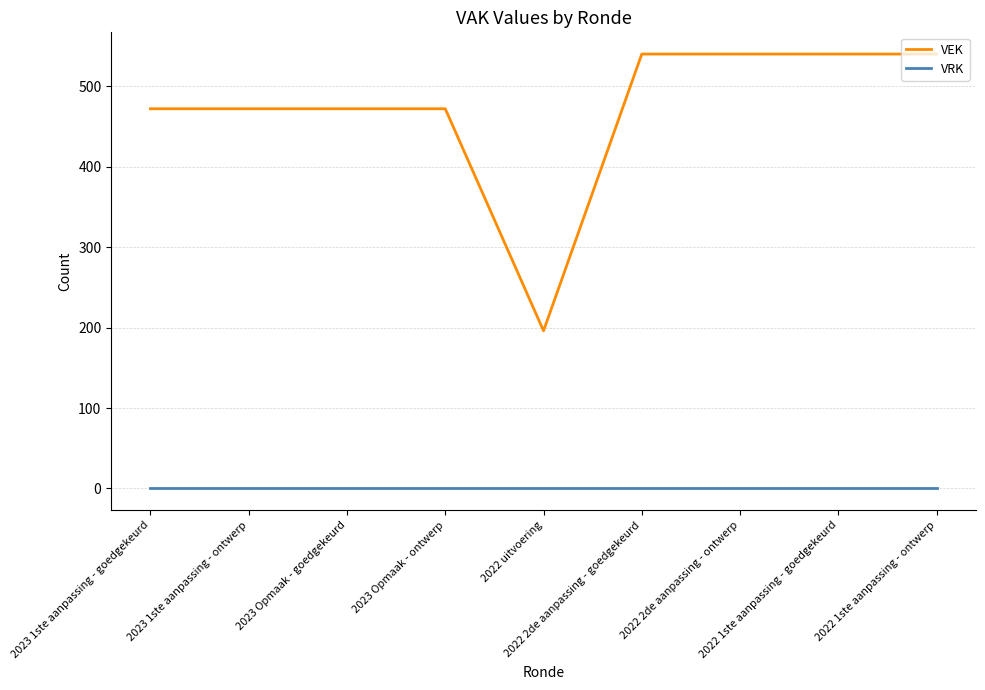

Which series has the largest total across all categories?

VEK